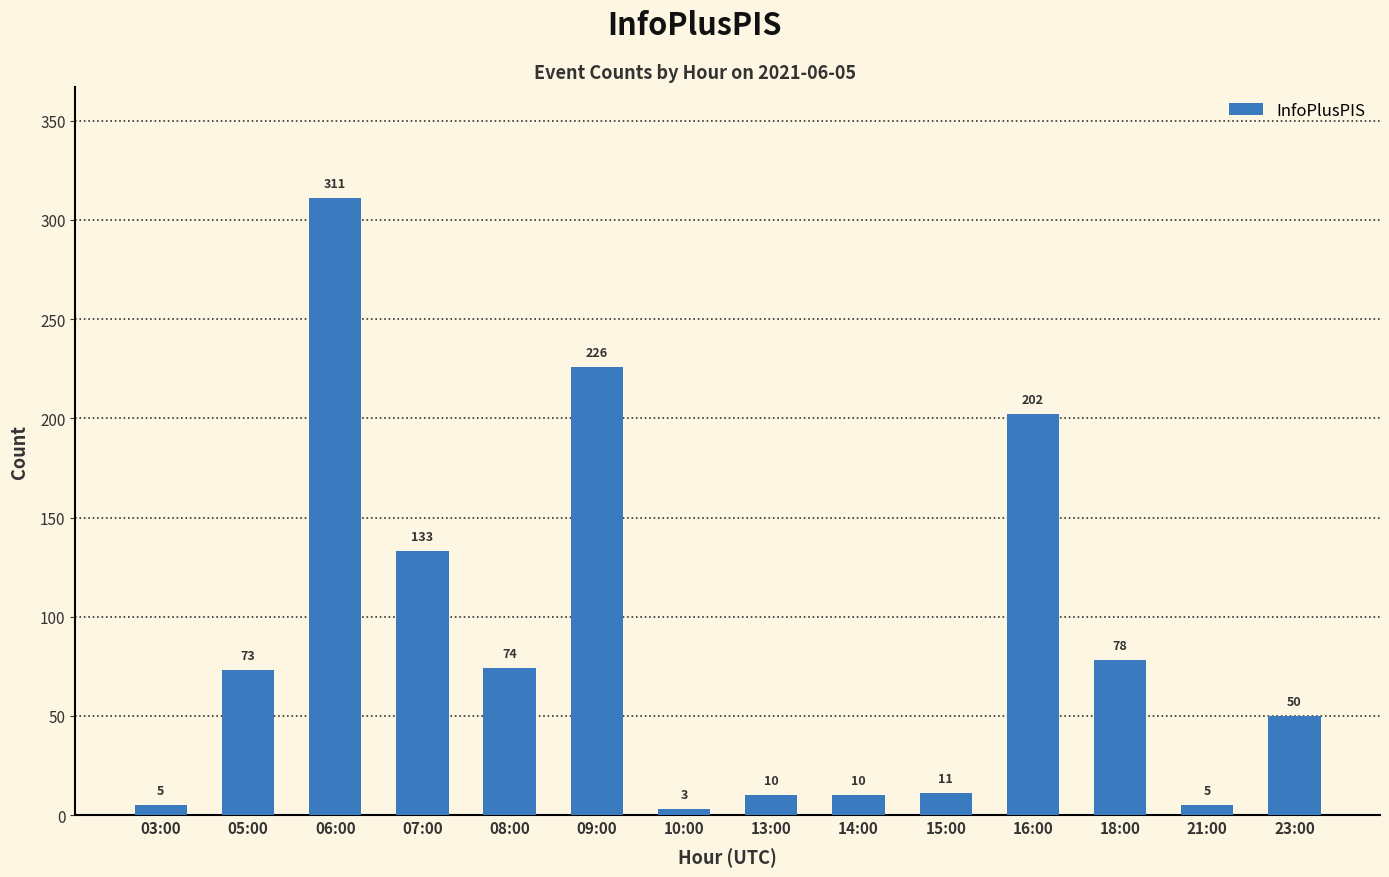

Are the bars horizontal?

No